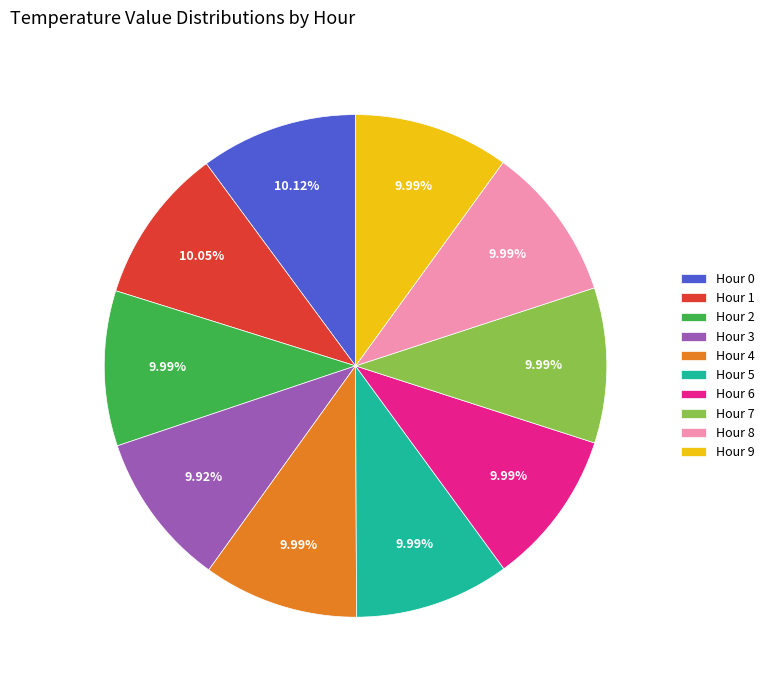

How many slices are in this pie chart?

10